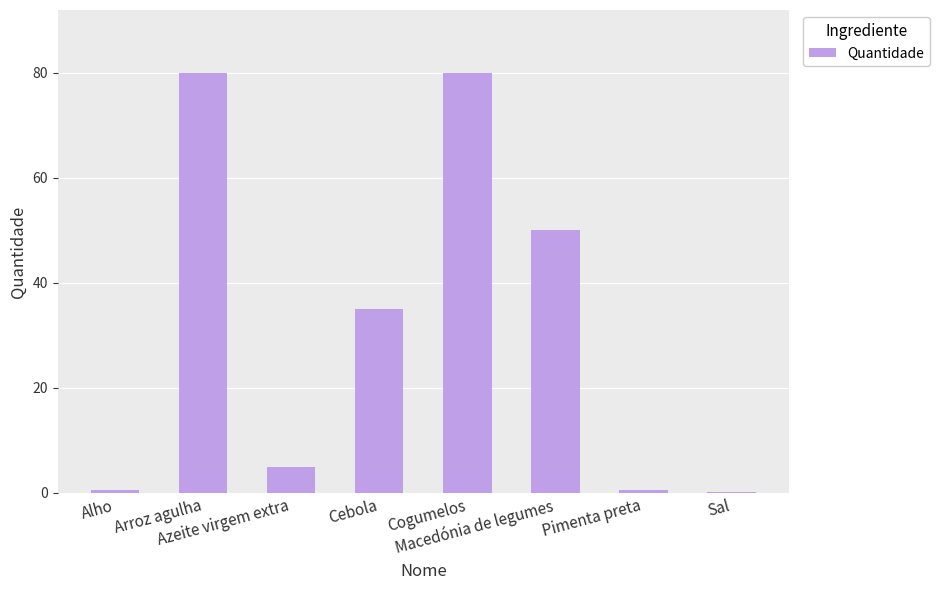

What is the greatest value displayed?

80.0